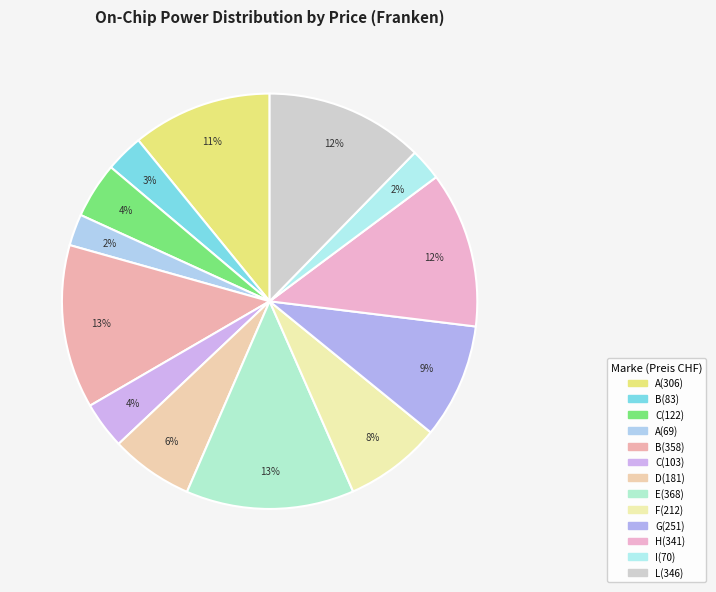

To the nearest percent, what is the difference between the largest and smallest slice percentages?

11%